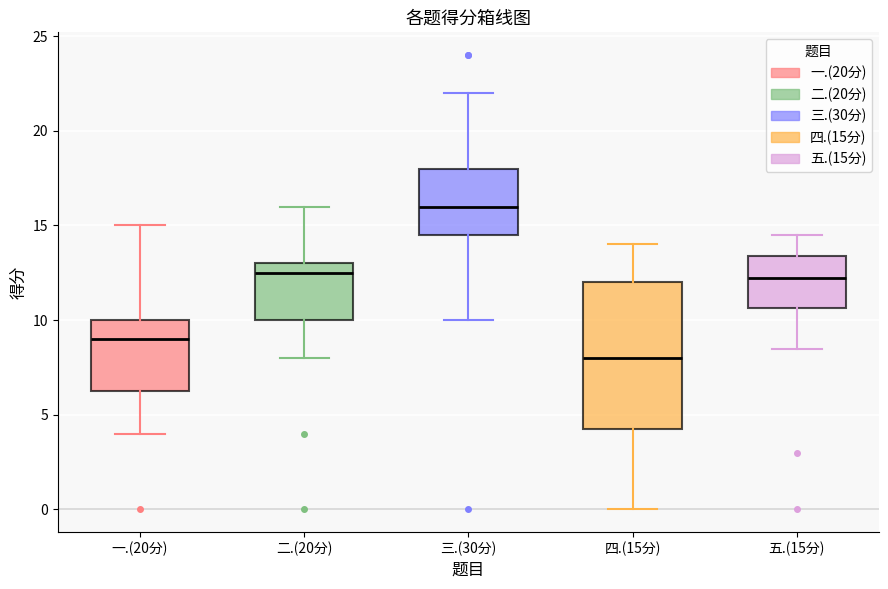

Which box's median line is the highest?

三.(30分)